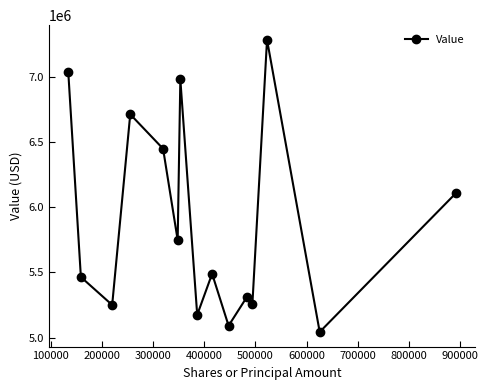

How many interior local valleys (lower than both neighbors) does the data have?

6